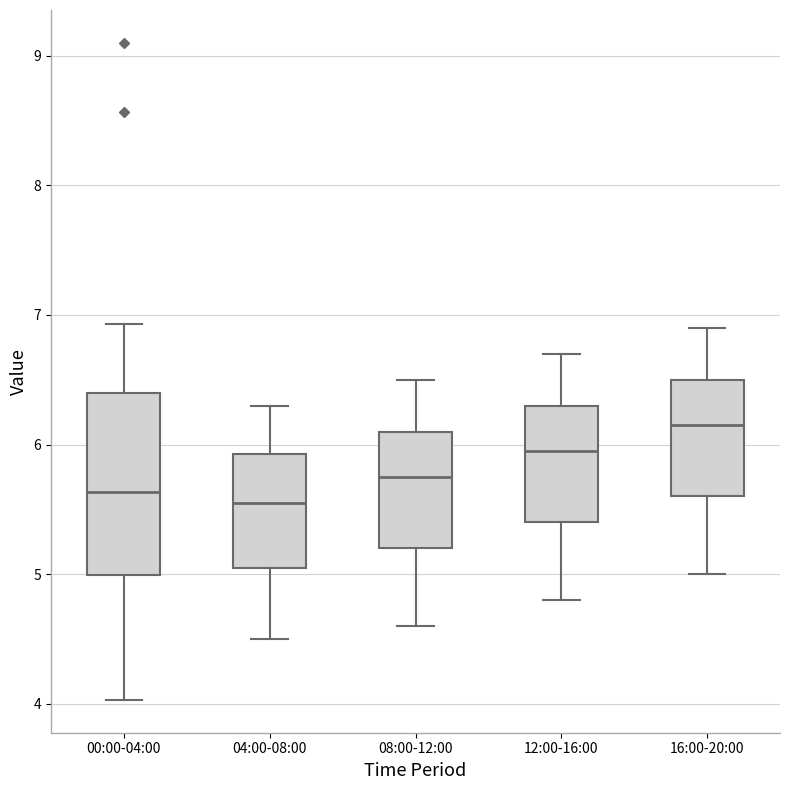

Reading left to right, read every box against the y-axis: the position of its median line, the range the box covers, and the ends of its whiskers. The values are not printed on the chart, so give them approximately, as read against the axis.

00:00-04:00: median 5.6, box 5.0 to 6.4, whiskers 4.0 to 6.9
04:00-08:00: median 5.6, box 5.1 to 5.9, whiskers 4.5 to 6.3
08:00-12:00: median 5.8, box 5.2 to 6.1, whiskers 4.6 to 6.5
12:00-16:00: median 6.0, box 5.4 to 6.3, whiskers 4.8 to 6.7
16:00-20:00: median 6.2, box 5.6 to 6.5, whiskers 5.0 to 6.9